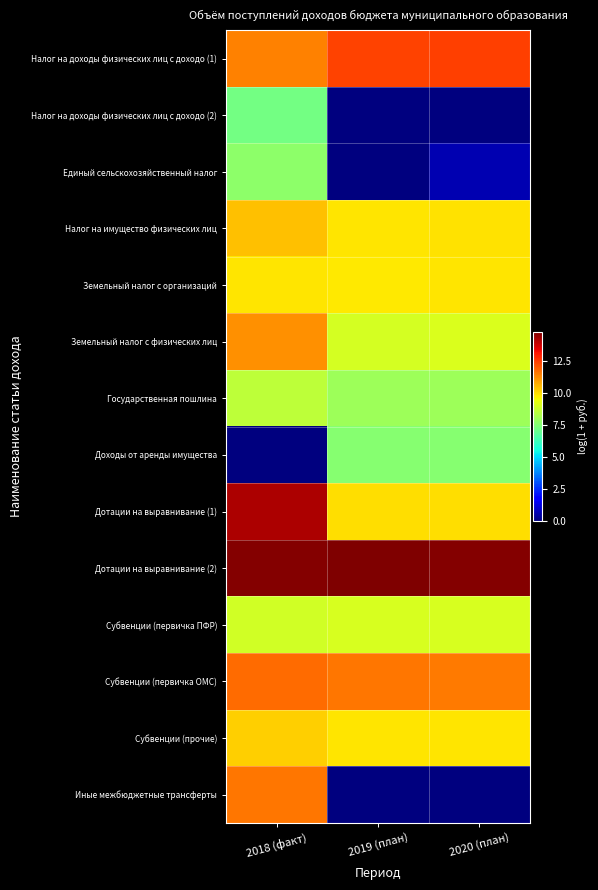

Between 2018 (факт) and 2020 (план), which series saw the biggest shift?

Иные межбюджетные трансферты